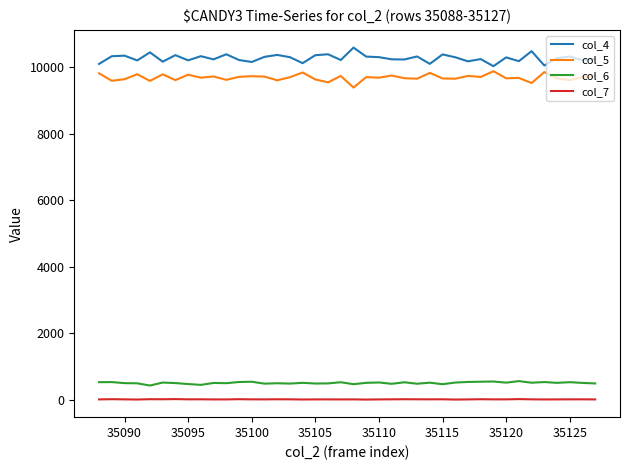

What are all the series names shown in the legend?

col_4, col_5, col_6, col_7